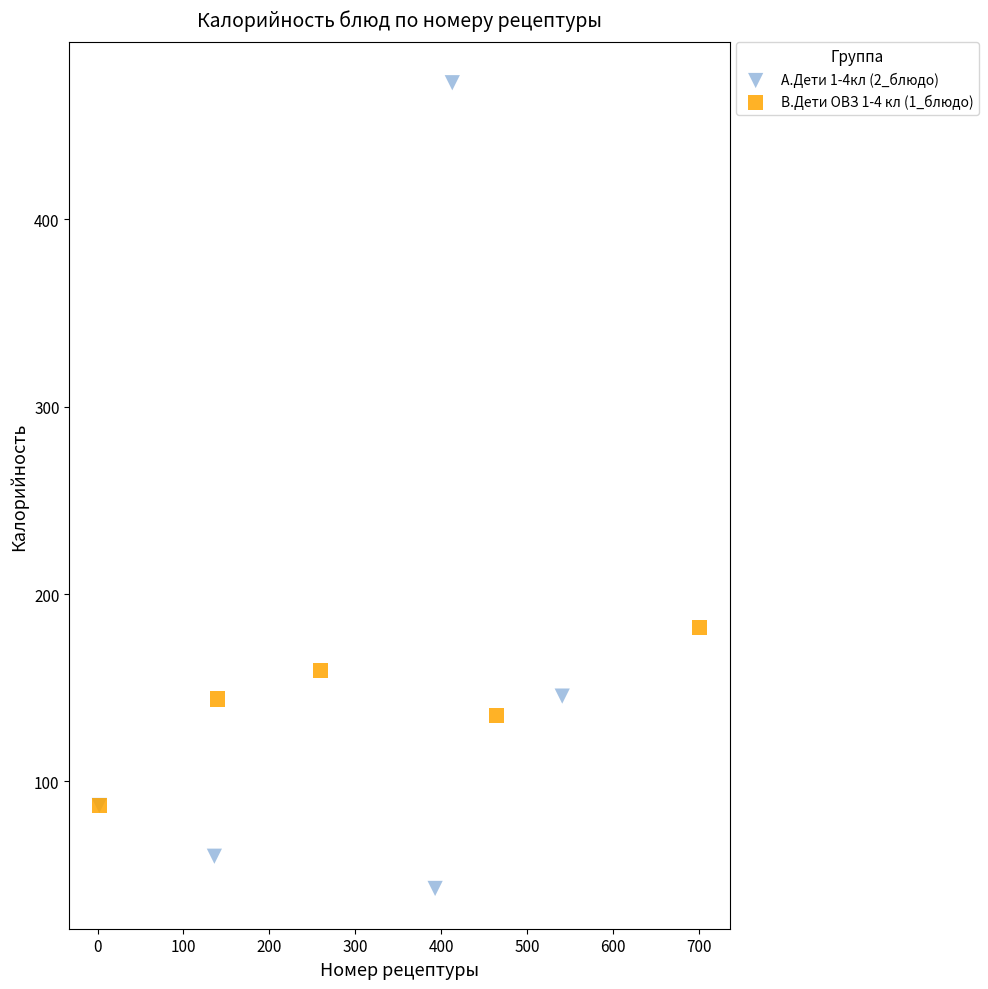

Which series contains the lowest Y value?

А.Дети 1-4кл (2_блюдо)